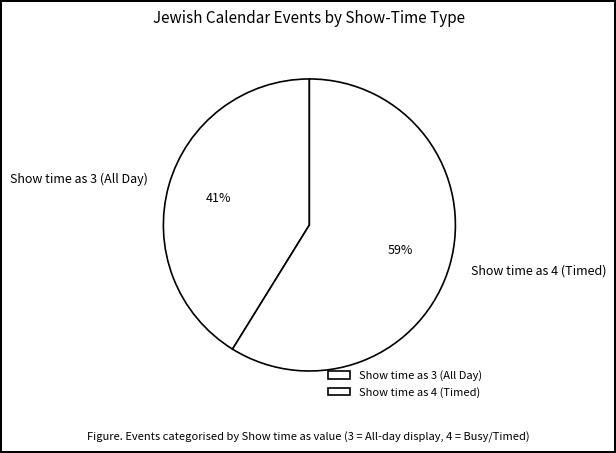

What percentage is the Show time as 3 (All Day) slice, to the nearest percent?

41%